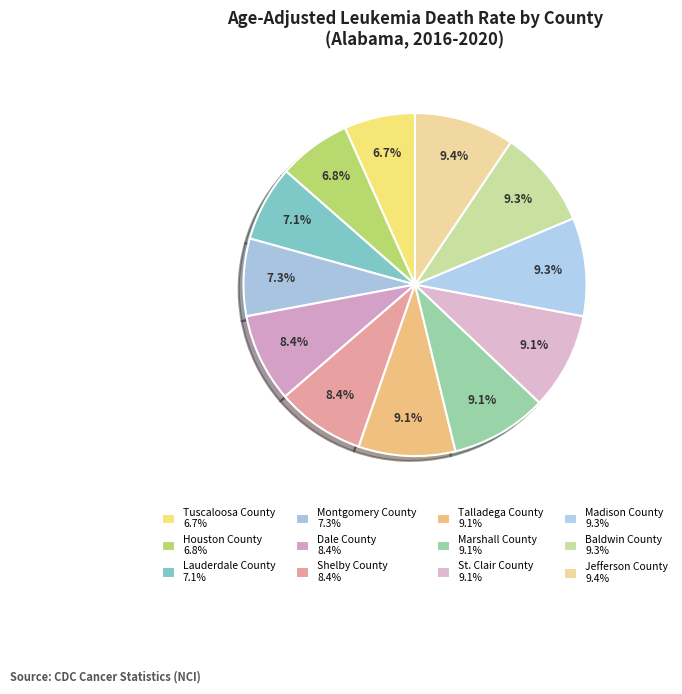

How many slices are in this pie chart?

12